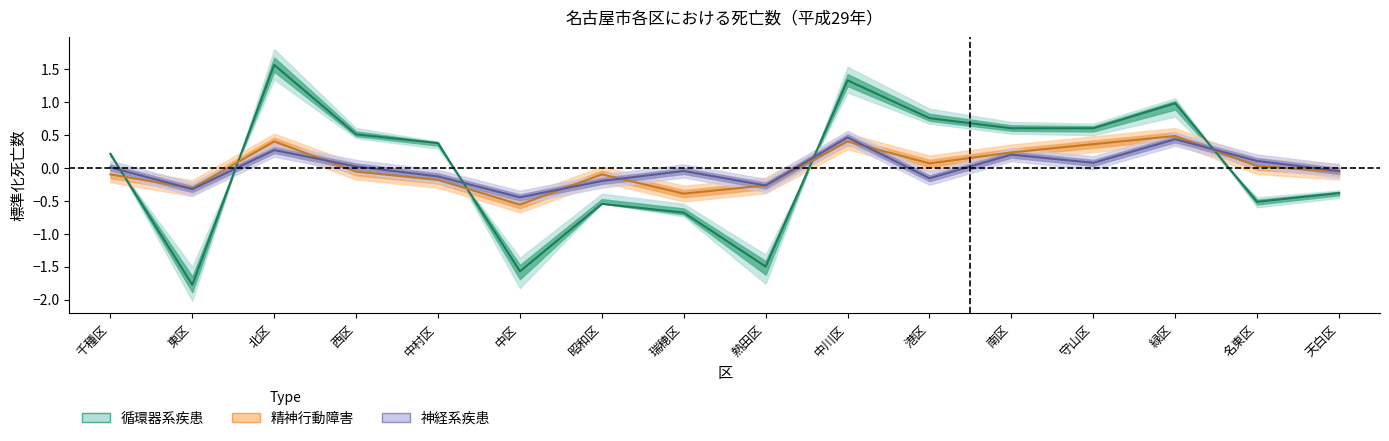

True or false: 循環器系疾患 has a value of 0.6 at 北区.

False